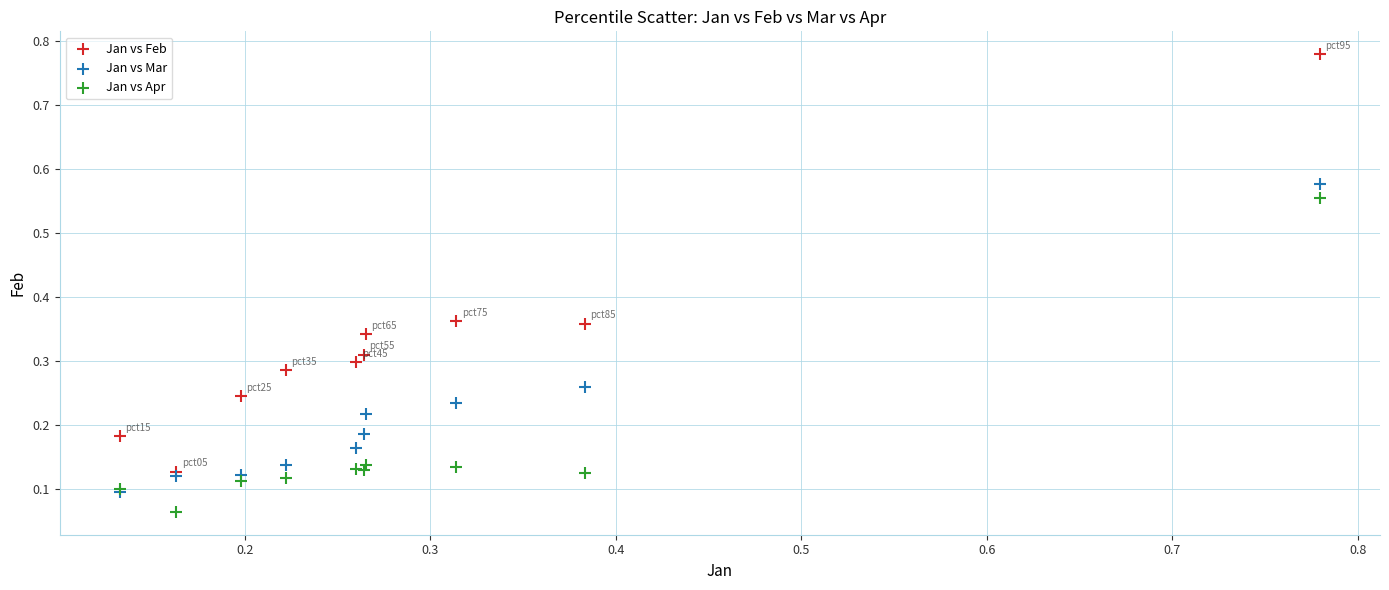

What are all the series names shown in the legend?

Jan vs Feb, Jan vs Mar, Jan vs Apr